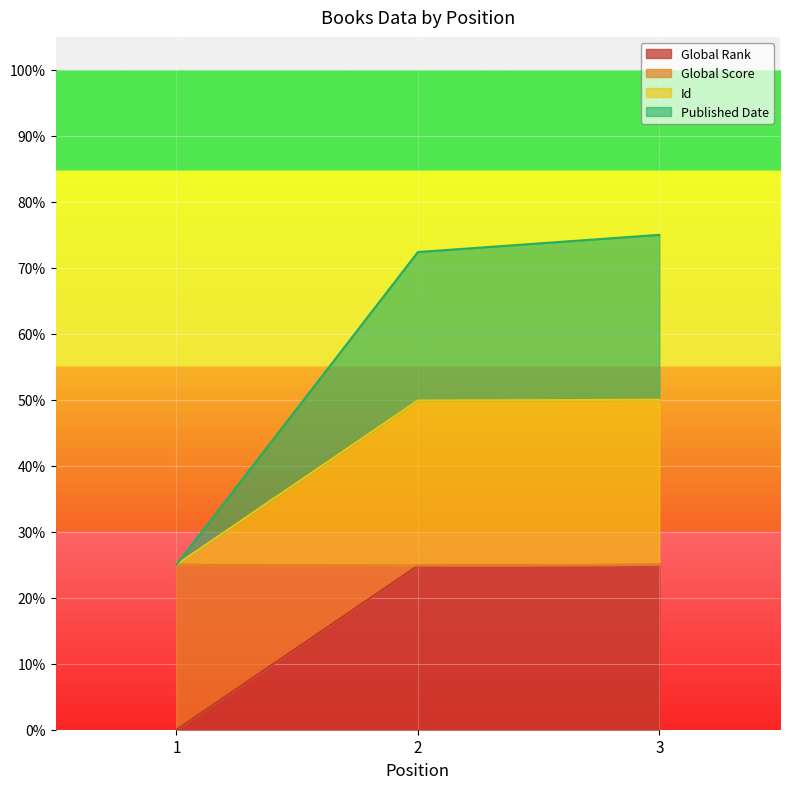

At which label is Global Rank closest to 0?

1